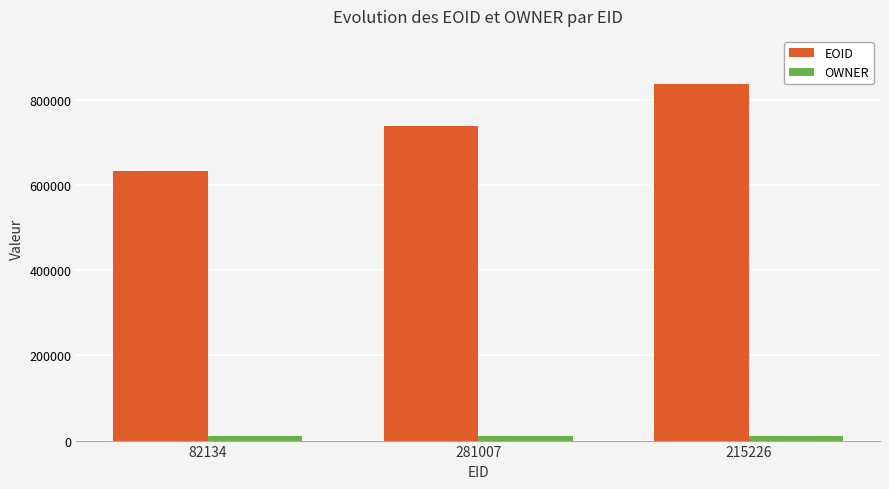

How many bars are there in total?

6